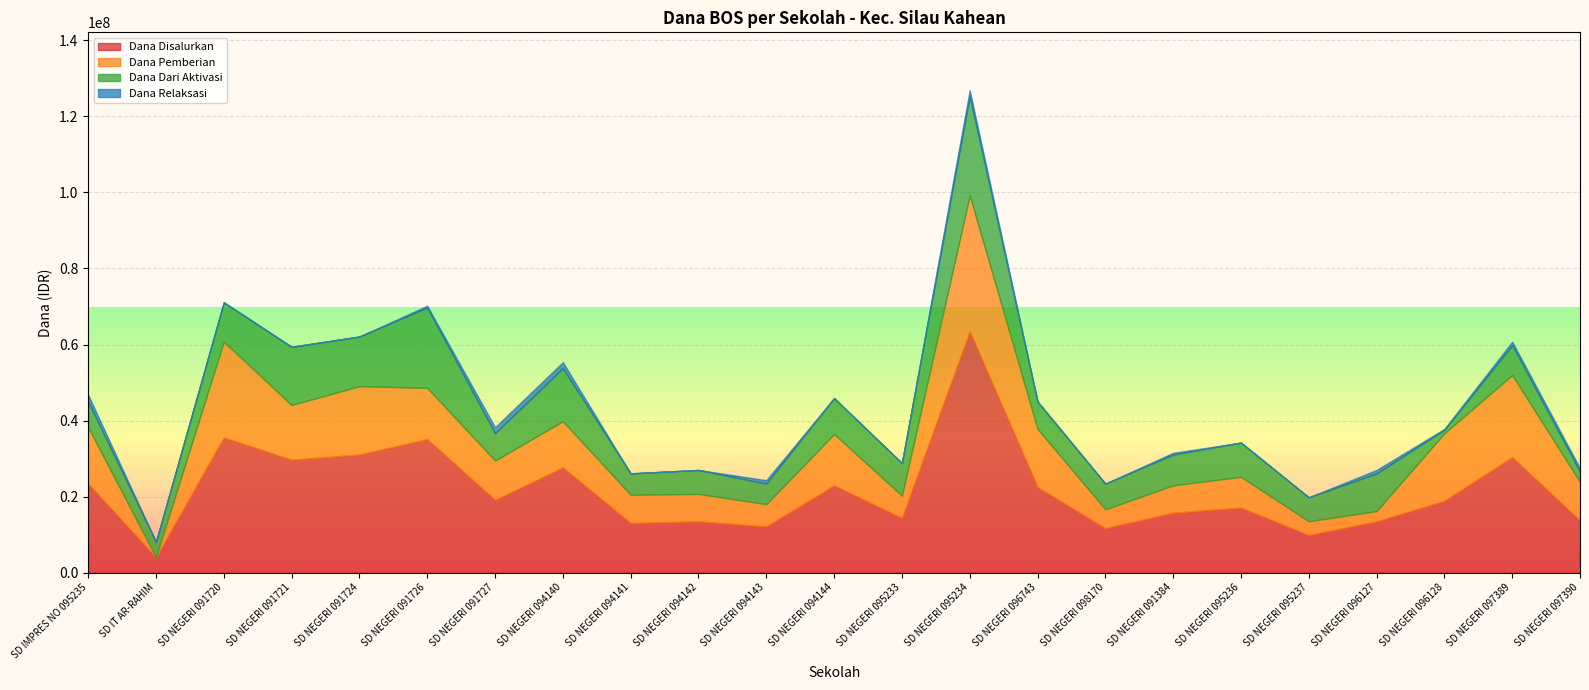

The value of Dana Dari Aktivasi at SD NEGERI 096127 is 14267536. True or false?

False